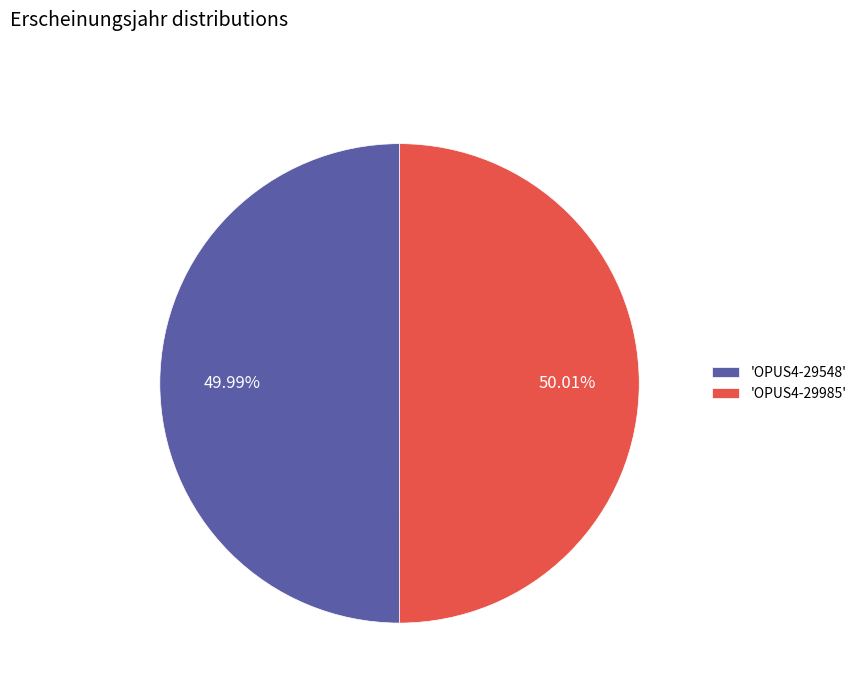

Is the sum of 'OPUS4-29985' and 'OPUS4-29548' greater than half?

Yes